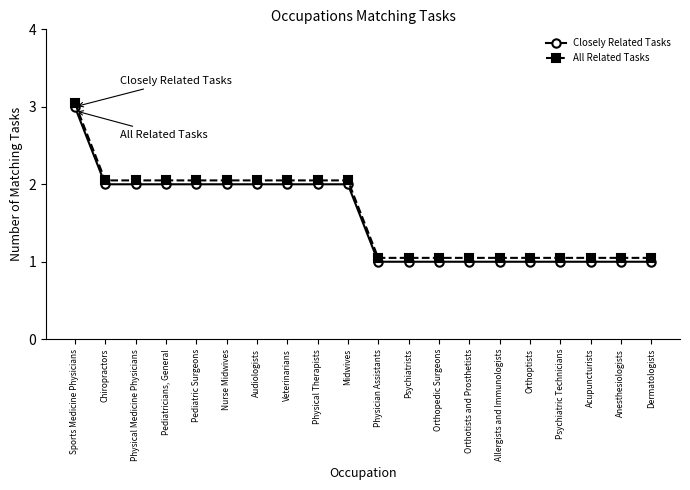

How many values in the Closely Related Tasks series are below 2?

10